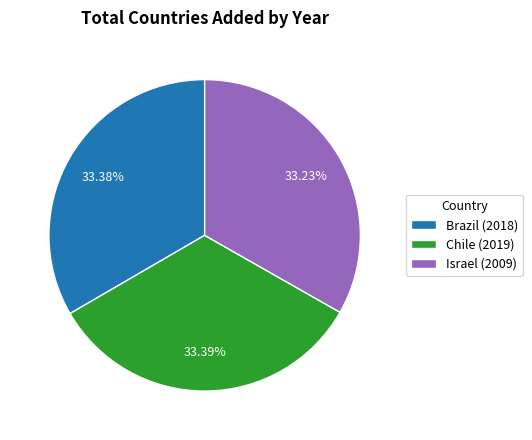

Approximately how many times larger is the value at Israel (2009) compared to Chile (2019)?

1.0